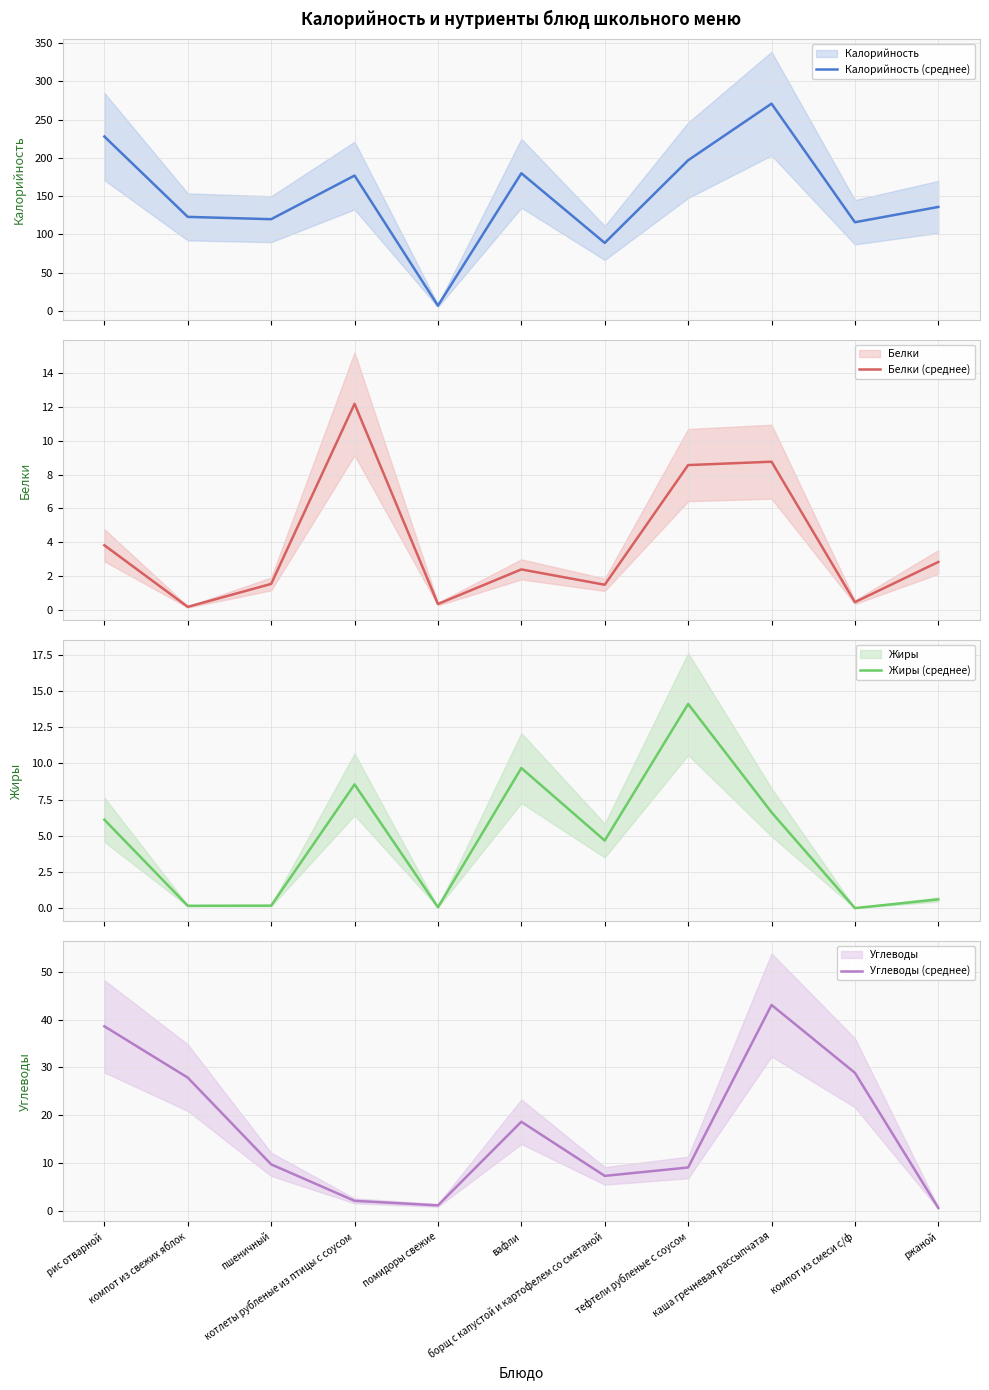

Is this an area chart (filled region under the line)?

No